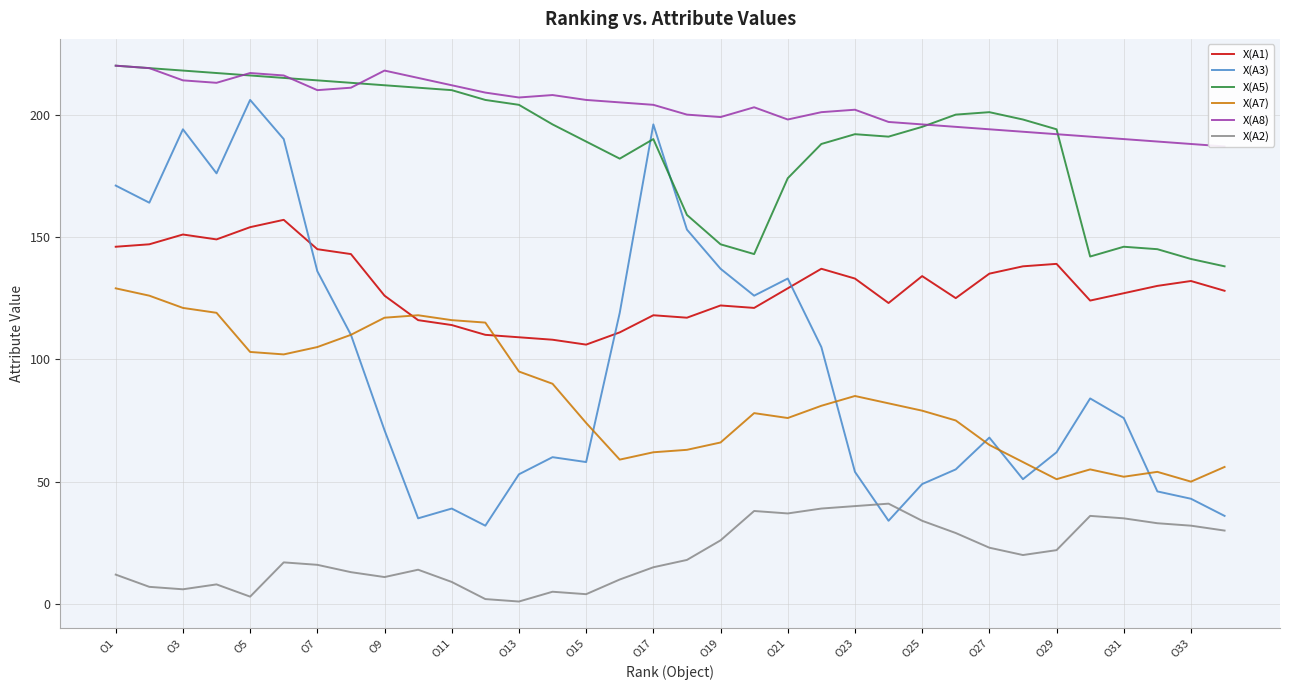

Reading left to right, list all the values displayed in this chart.

X(A1): 146	147	151	149	154	157	145	143	126	116	114	110	109	108	106	111	118	117	122	121	129	137	133	123	134	125	135	138	139	124	127	130	132	128
X(A3): 171	164	194	176	206	190	136	110	71	35	39	32	53	60	58	119	196	153	137	126	133	105	54	34	49	55	68	51	62	84	76	46	43	36
X(A5): 220	219	218	217	216	215	214	213	212	211	210	206	204	196	189	182	190	159	147	143	174	188	192	191	195	200	201	198	194	142	146	145	141	138
X(A7): 129	126	121	119	103	102	105	110	117	118	116	115	95	90	74	59	62	63	66	78	76	81	85	82	79	75	65	58	51	55	52	54	50	56
X(A8): 220	219	214	213	217	216	210	211	218	215	212	209	207	208	206	205	204	200	199	203	198	201	202	197	196	195	194	193	192	191	190	189	188	187
X(A2): 12	7	6	8	3	17	16	13	11	14	9	2	1	5	4	10	15	18	26	38	37	39	40	41	34	29	23	20	22	36	35	33	32	30